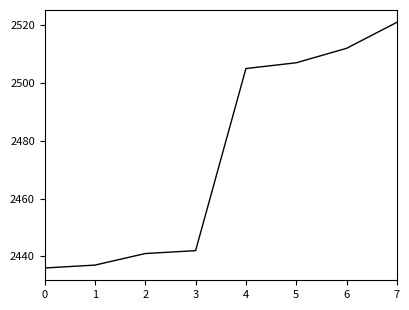

Where is the data nearest to the value 2478?

4